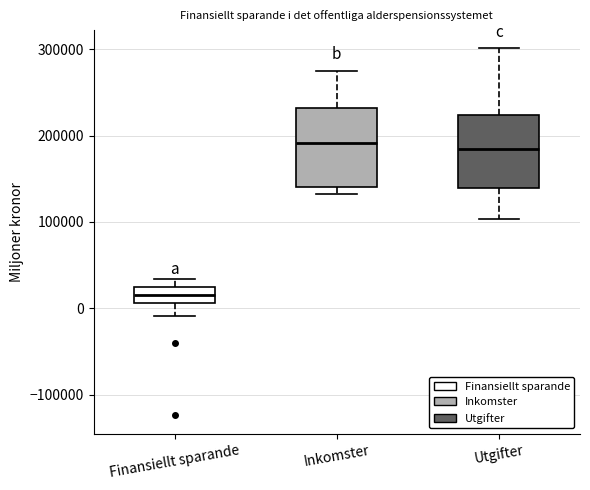

Reading left to right, read every box against the y-axis: the position of its median line, the range the box covers, and the ends of its whiskers. The values are not printed on the chart, so give them approximately, as read against the axis.

Finansiellt sparande: median 10000 (inside the box), box 10000 to 20000, whiskers -10000 to 30000
Inkomster: median 190000, box 140000 to 230000, whiskers 130000 to 280000
Utgifter: median 180000, box 140000 to 220000, whiskers 100000 to 300000